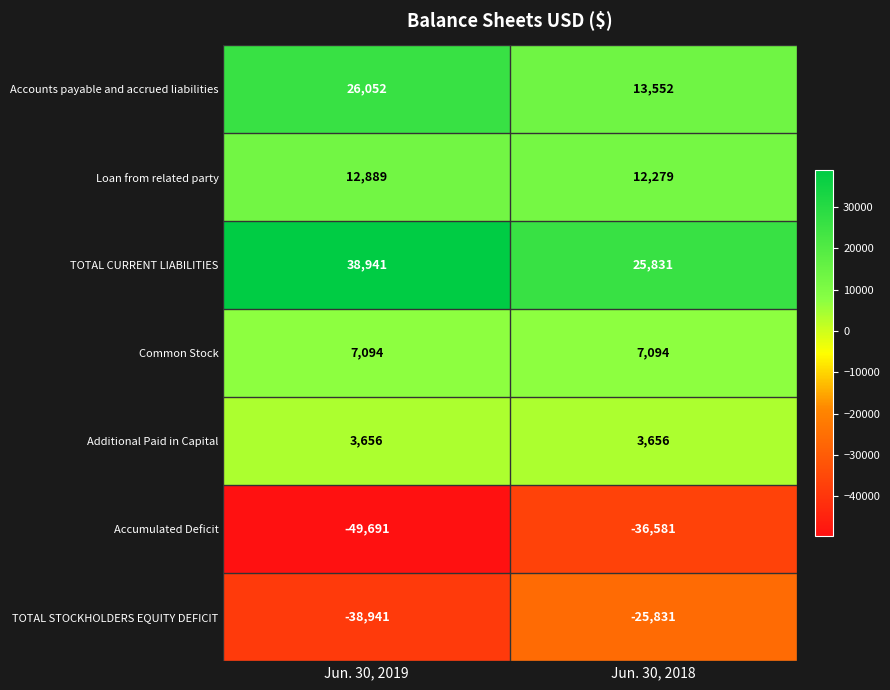

What is the lowest value of the Accounts payable and accrued liabilities series?

13552